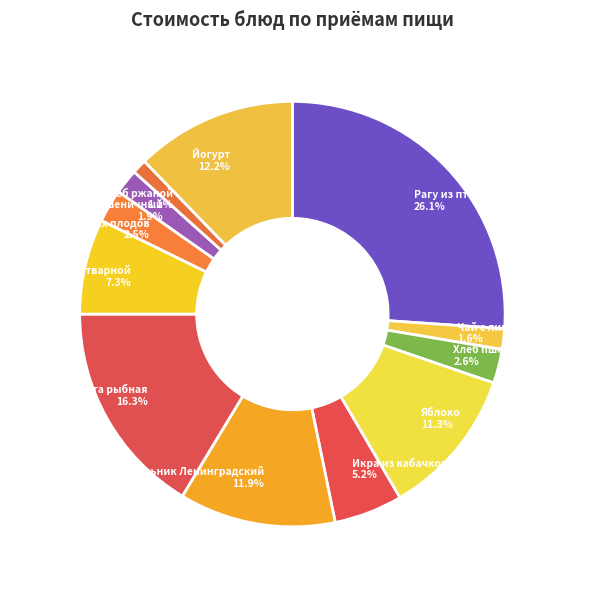

Which slice is the largest?

Рагу из птицы